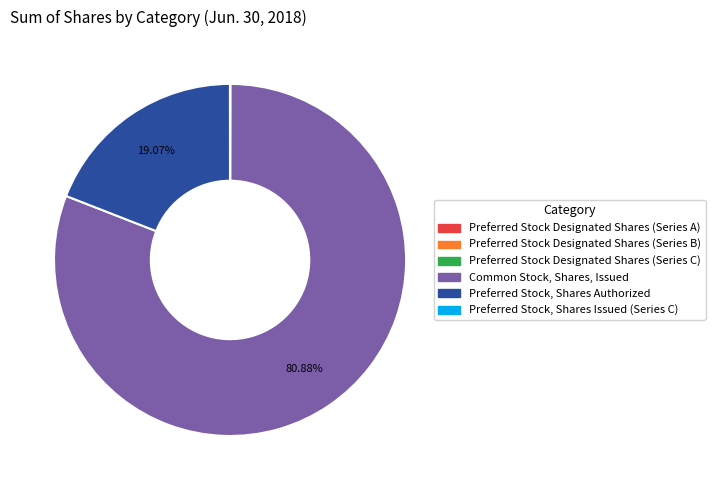

Is Preferred Stock, Shares Authorized the majority of the pie?

No